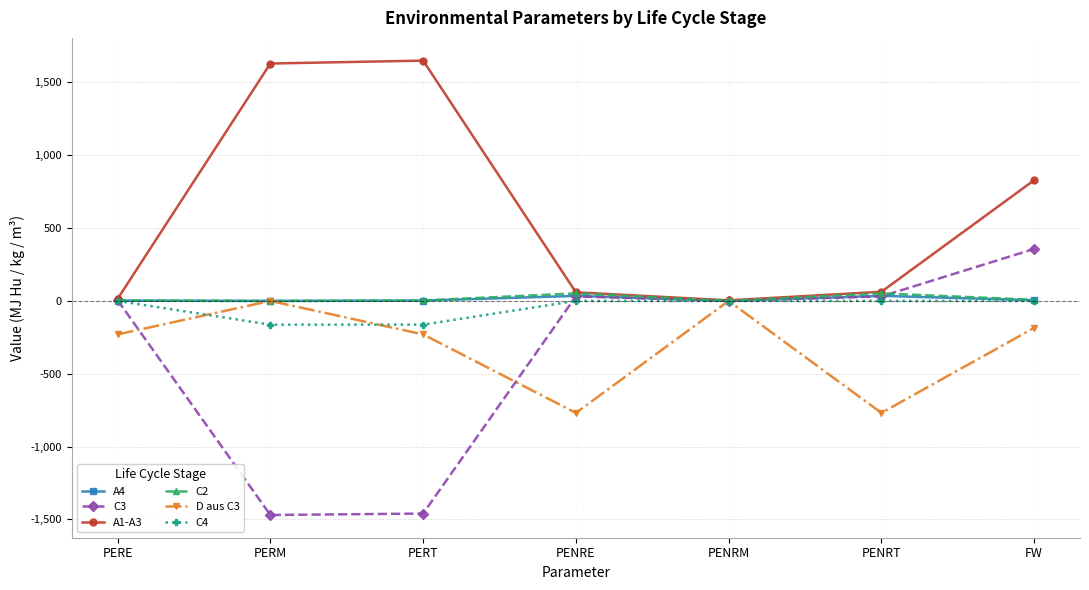

Which series has the largest range (max minus min)?

C3